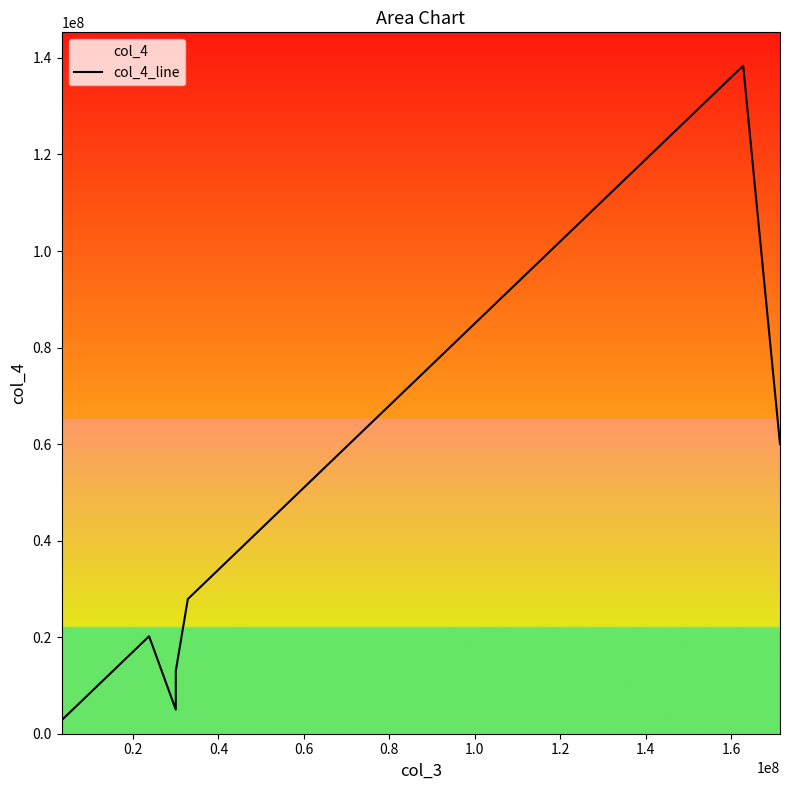

Count the number of data series in this chart.

1